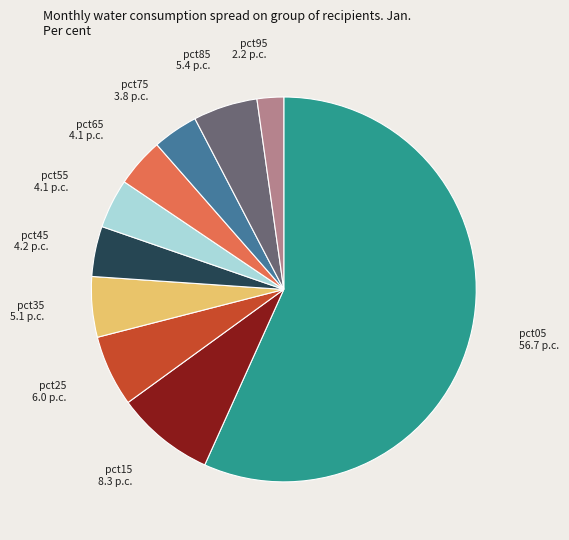

Is there any slice that represents more than half of the pie?

Yes